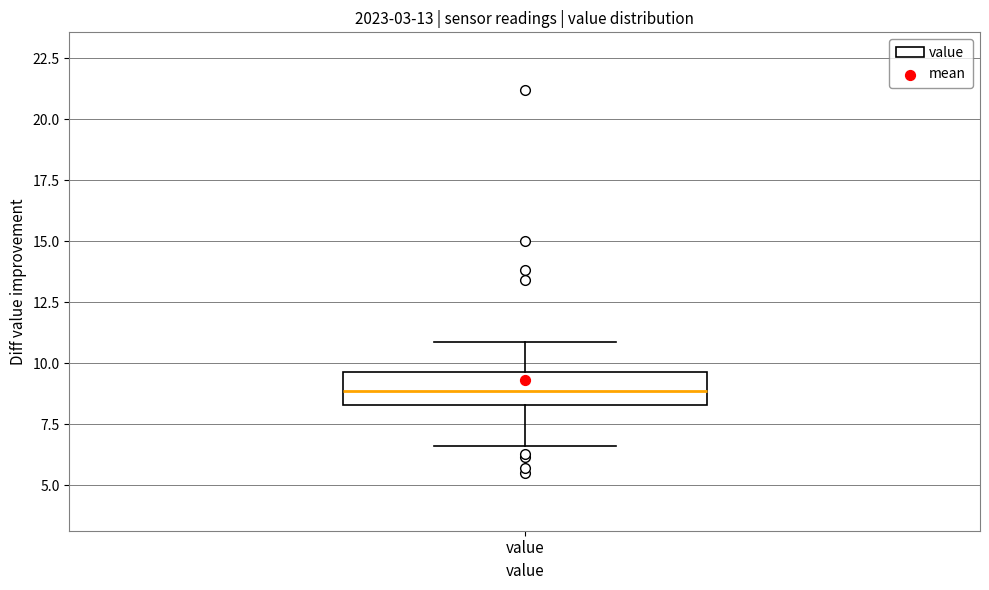

Transcribe this box plot: give where the median line is, the range the box spans, and where the two whiskers end, as read against the y-axis. The values are not printed on the chart, so give them approximately, as read against the axis.

median 9.0, box 8.5 to 9.5, whiskers 6.5 to 11.0